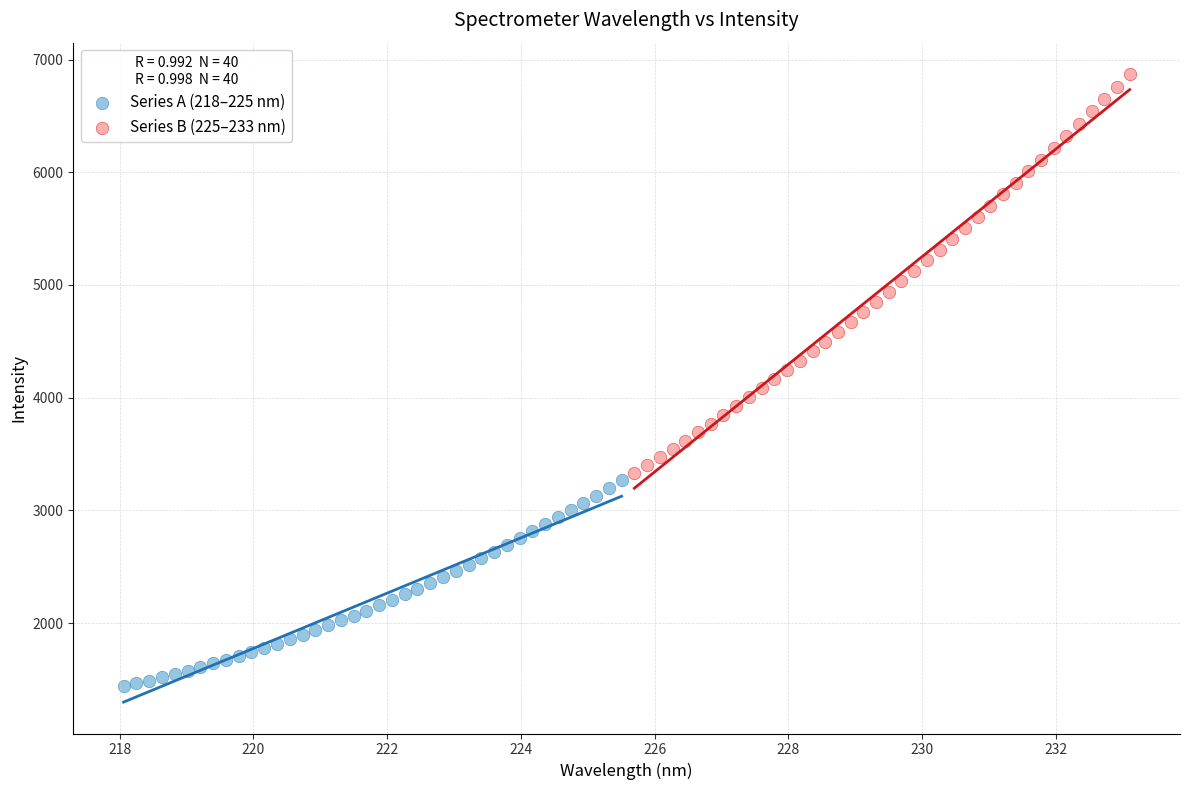

Which series contains the lowest Y value?

Series A (218–225 nm)